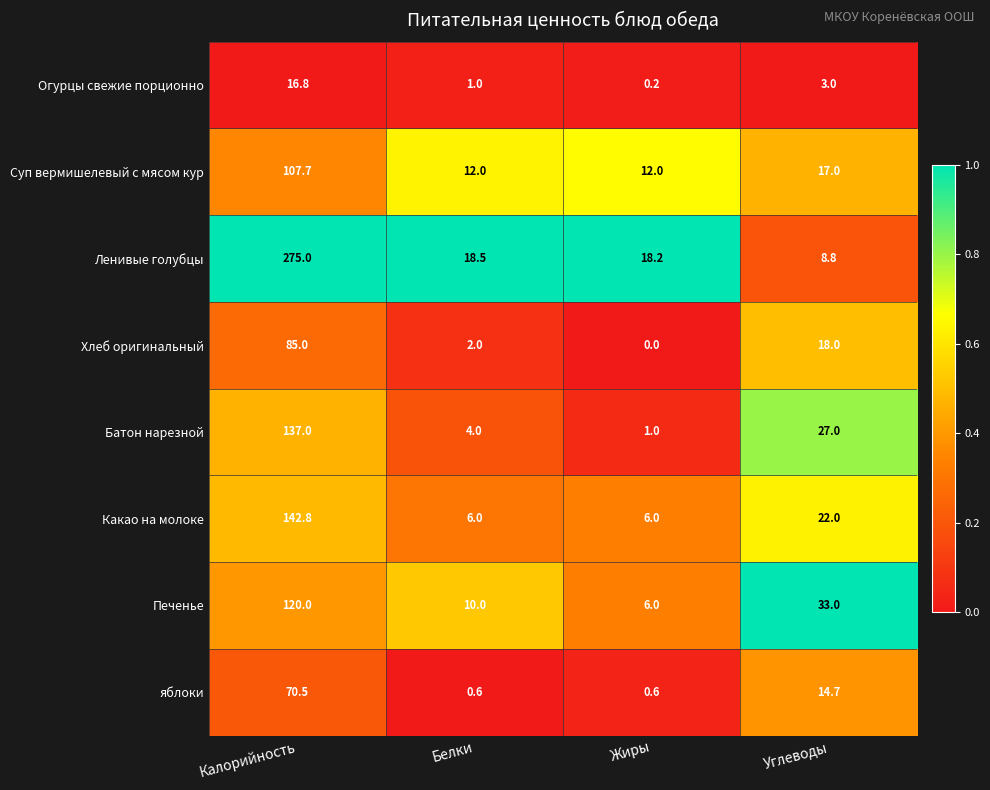

What is the difference between the second highest and second lowest values in the Суп вермишелевый с мясом кур series?

5.0